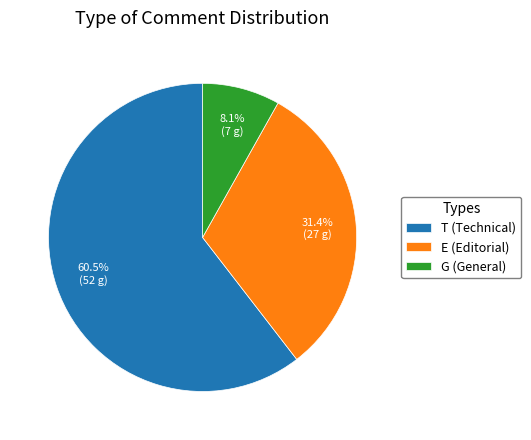

To the nearest percent, what is the difference between the largest and smallest slice percentages?

52%